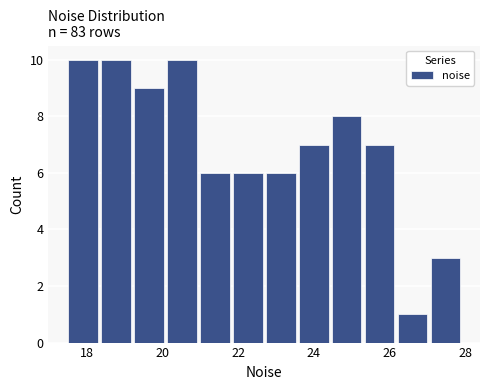

What is the height of the bar covering 27.0 to 28.0 on the x-axis? Neither the bar edges nor the heights are printed on the chart, so give them approximately, as read against the axes.

3